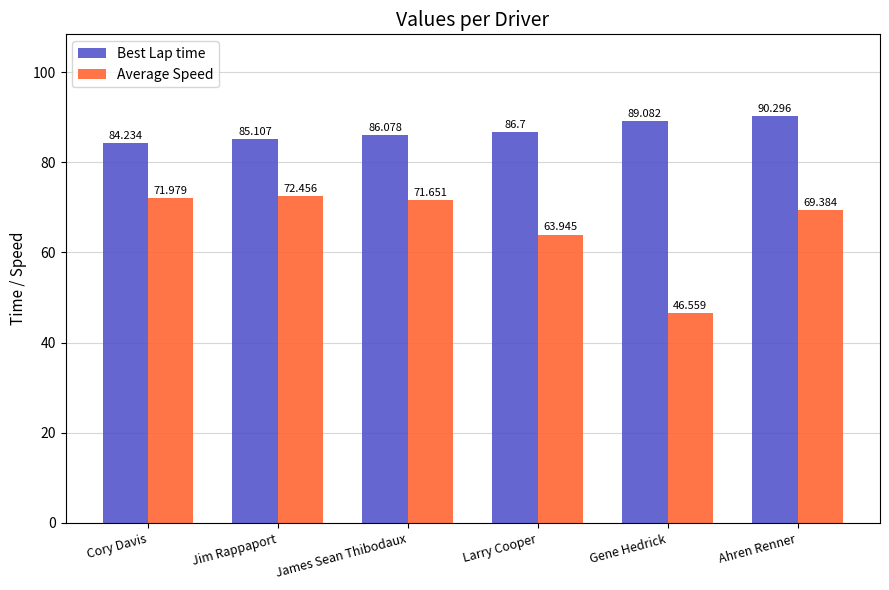

List the labels in order of Average Speed value, largest first.

Jim Rappaport, Cory Davis, James Sean Thibodaux, Ahren Renner, Larry Cooper, Gene Hedrick